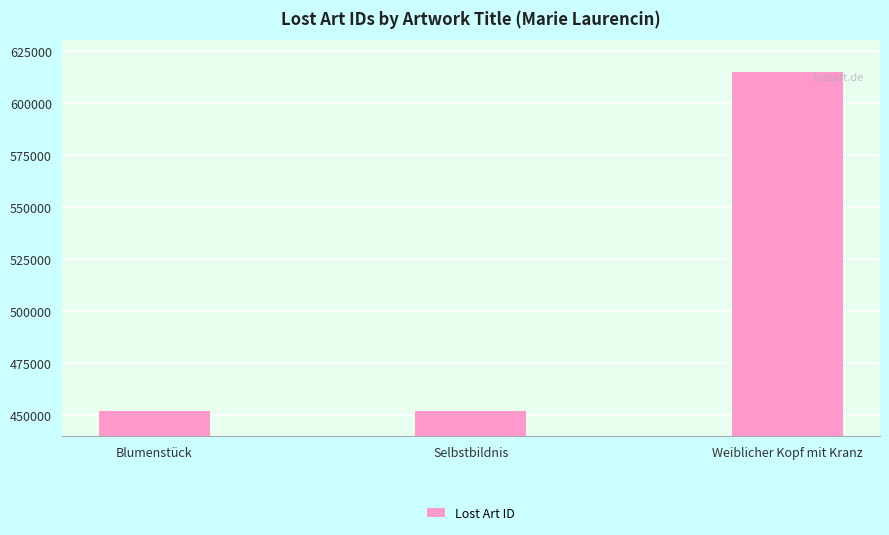

What is the change in value from Blumenstück to Weiblicher Kopf mit Kranz?

+162259